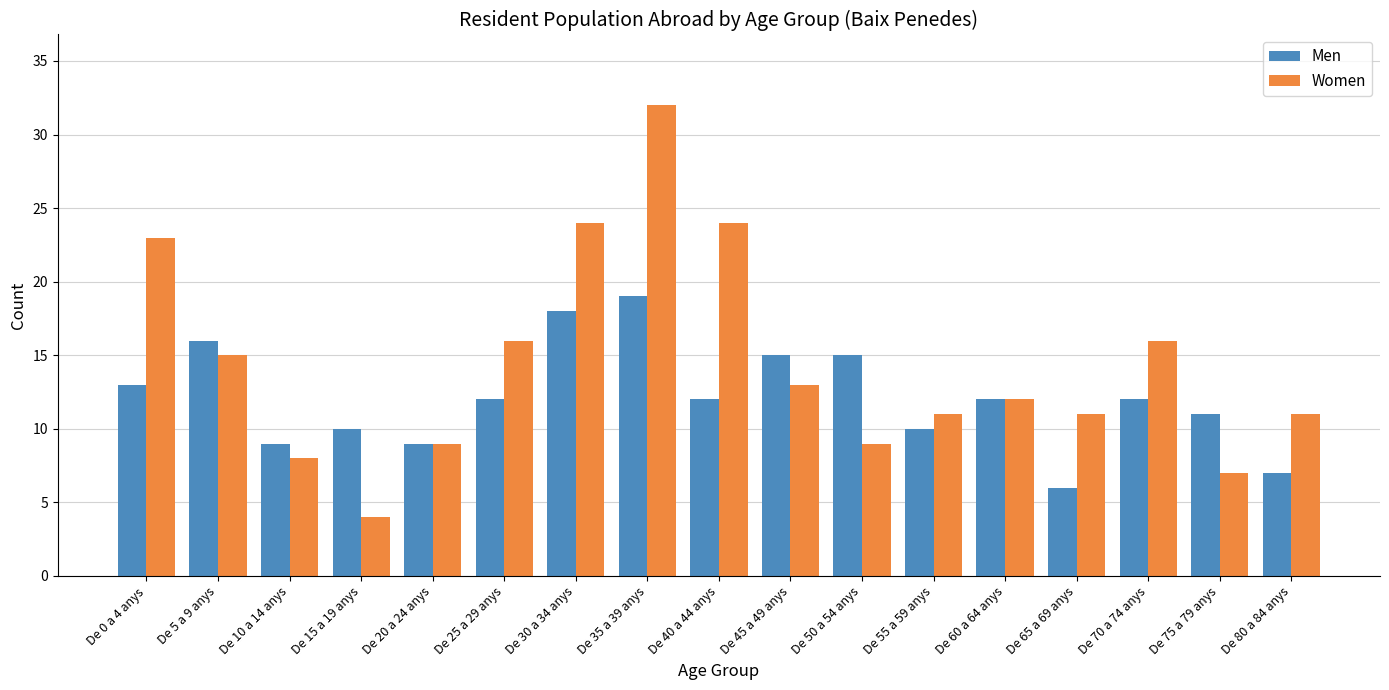

Which series has the largest total across all categories?

Women